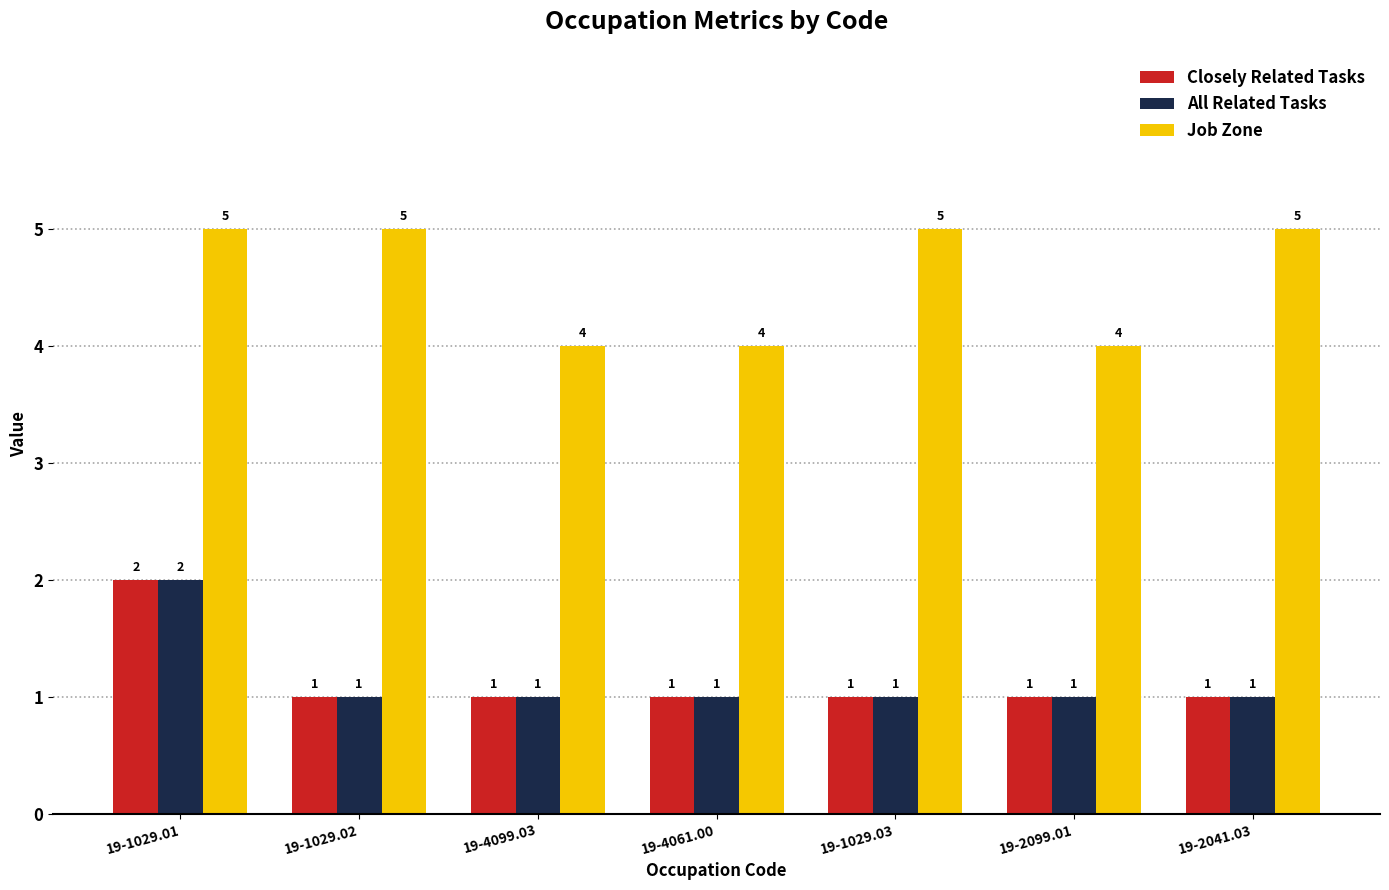

Is it true that All Related Tasks equals 1 at 19-4099.03?

True